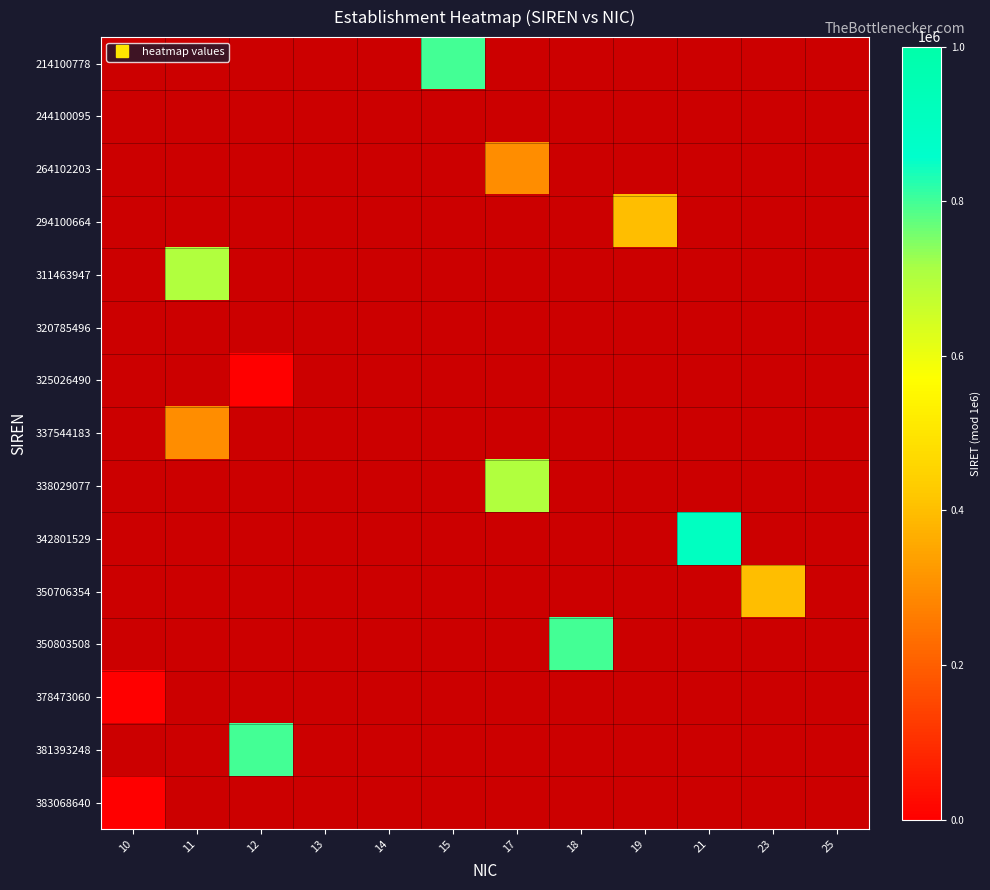

How many data points does each series have?

12